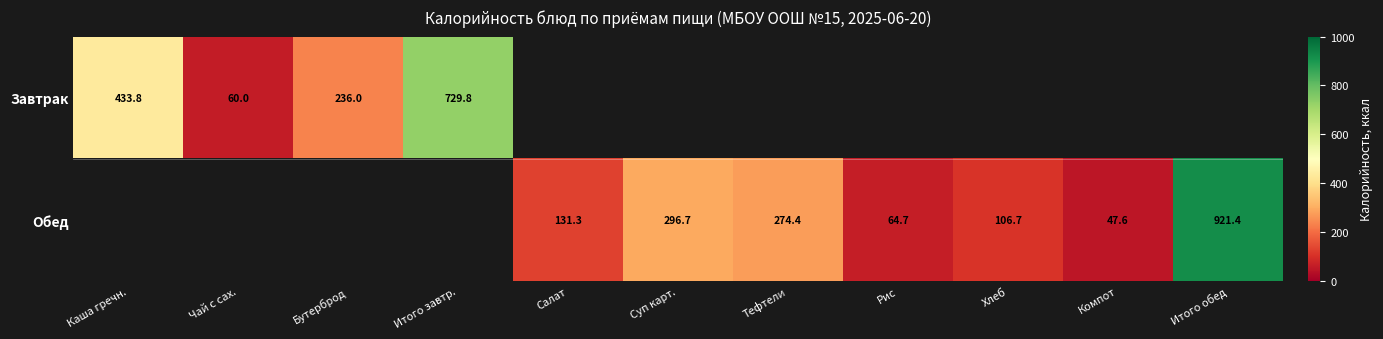

The value of Обед at Итого обед is 1210.1. True or false?

False